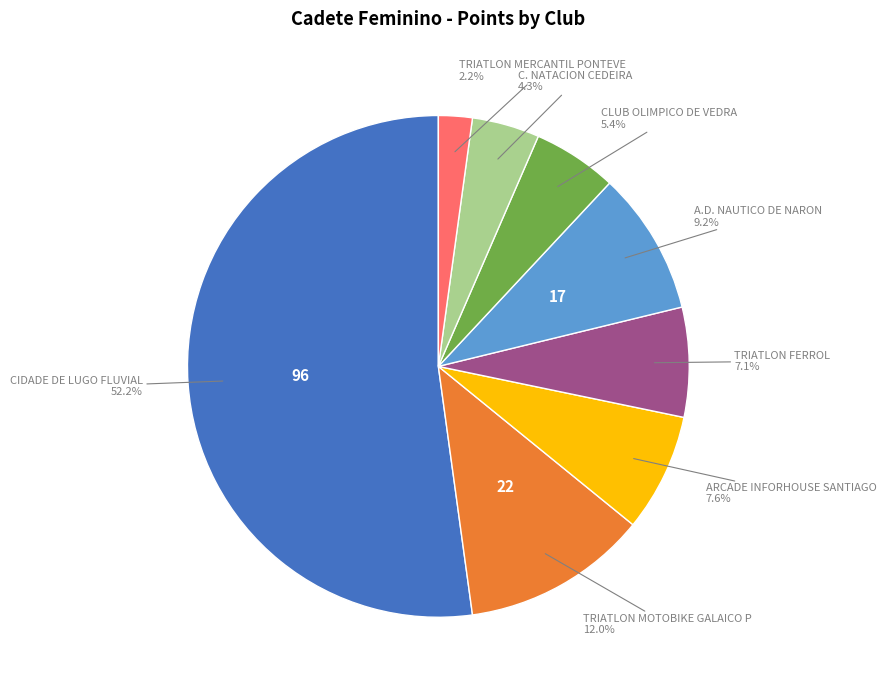

Is there any slice that represents more than half of the pie?

Yes